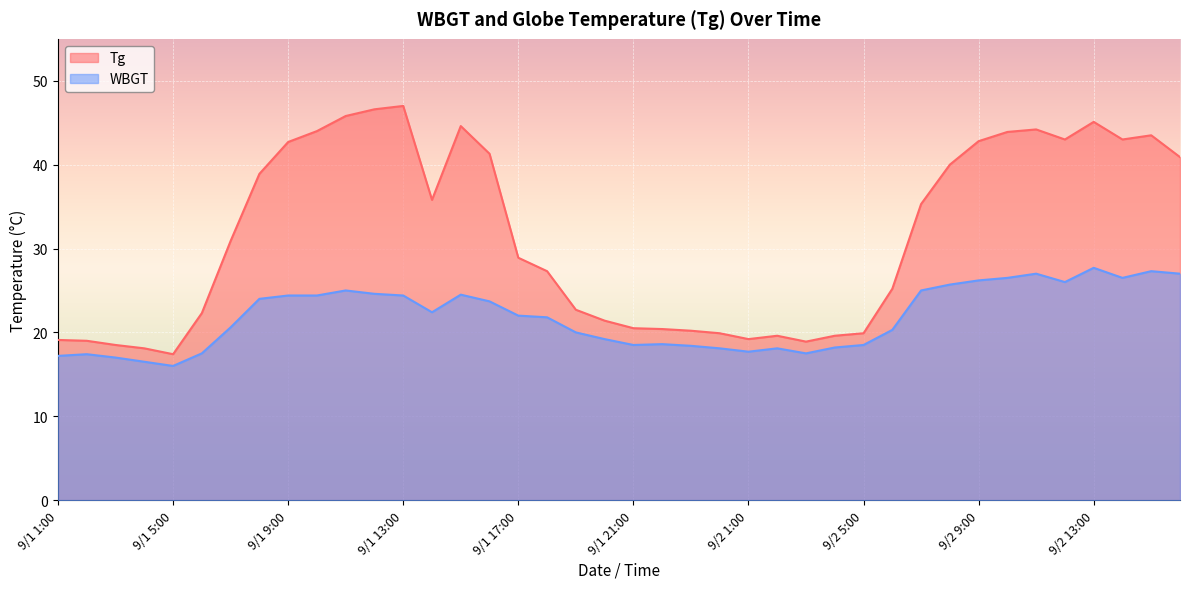

How many lines are shown in the chart?

2